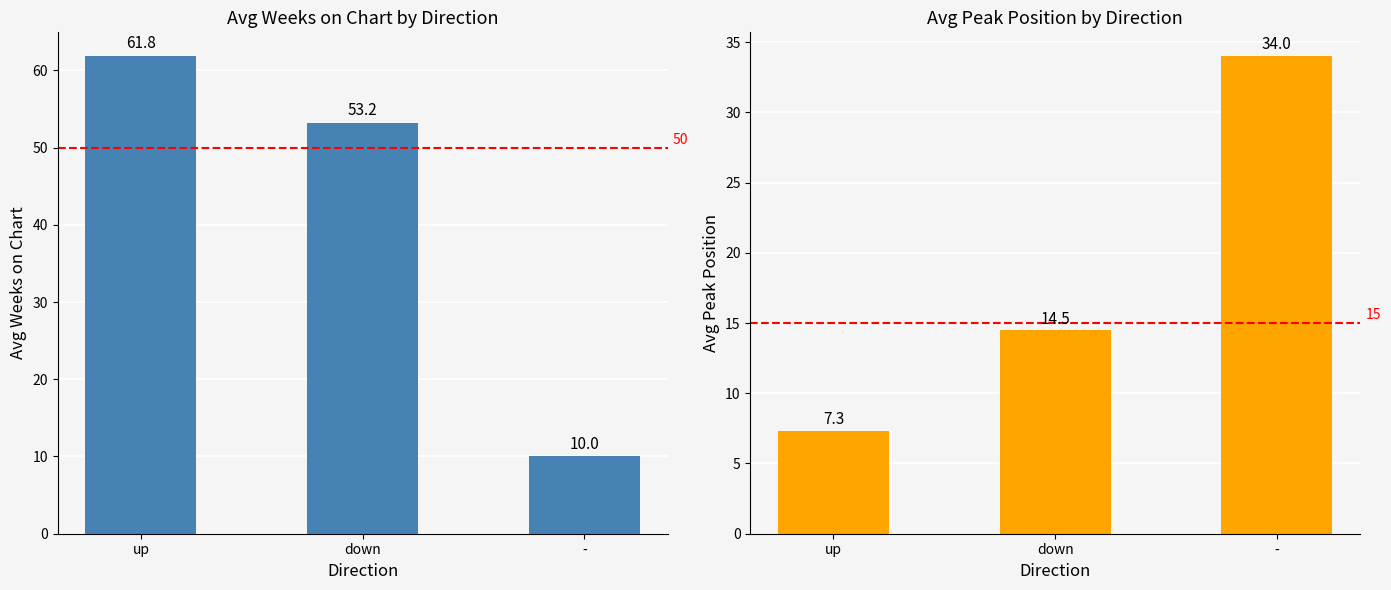

Reading right to left, extract all data points from this chart.

Avg Weeks on Chart: 10.0	53.2	61.8
Avg Peak Position: 34.0	14.5	7.3